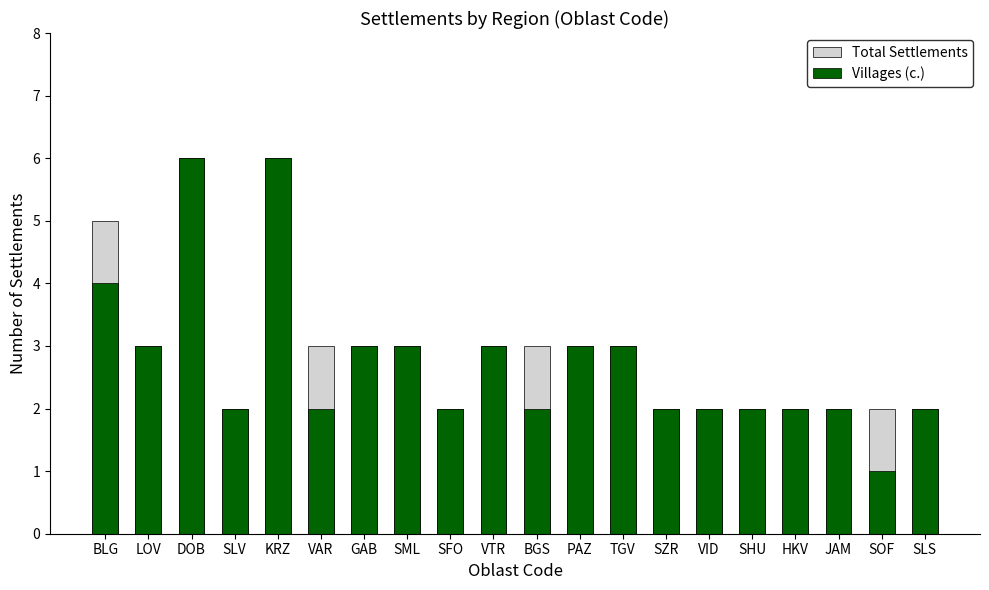

What is the value of the Total Settlements bar at the 14th from the left?

2